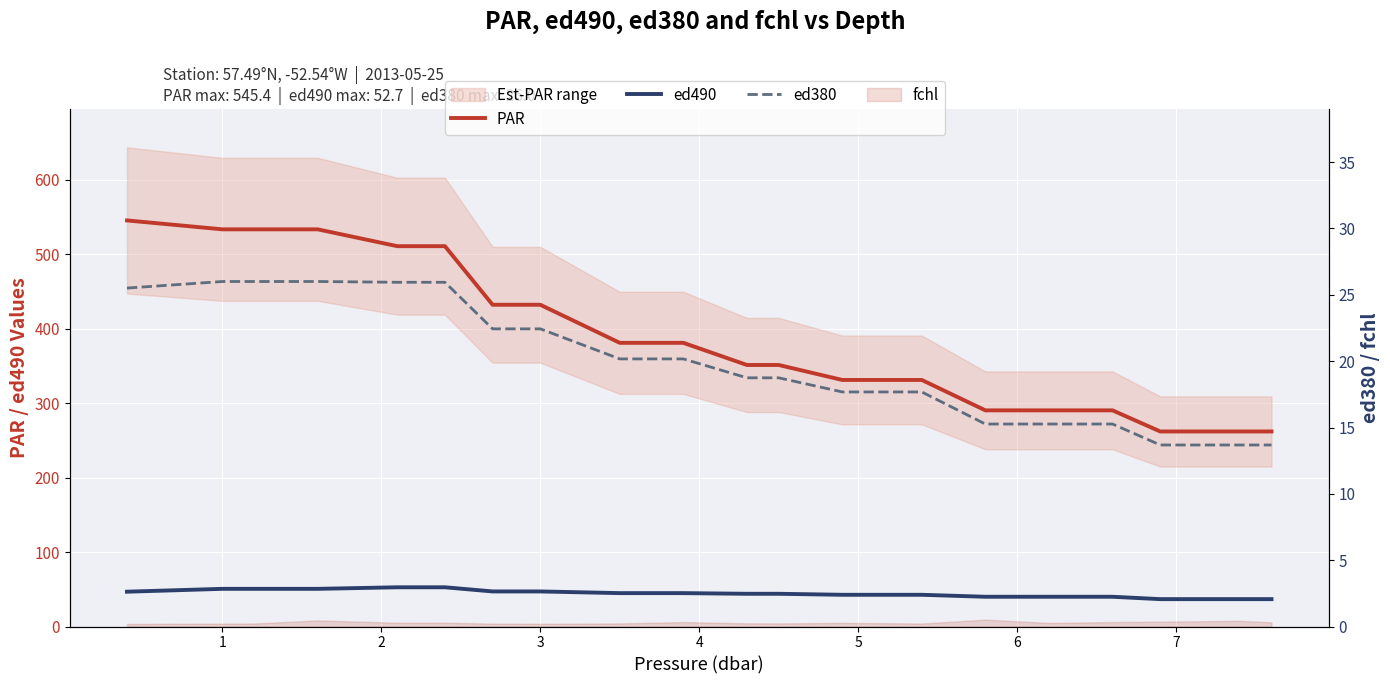

What is the value of the ed490 point at the 15th from the left?

40.0